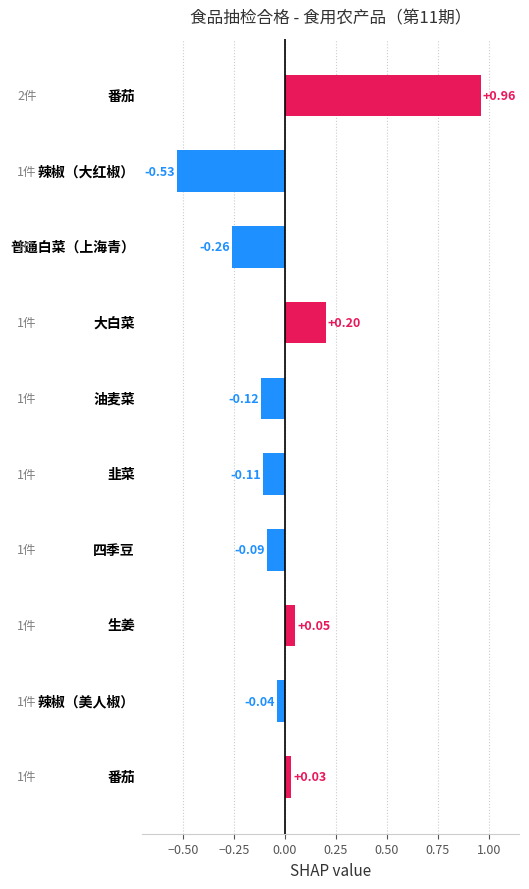

What is the difference between the second highest and second lowest values?

0.5